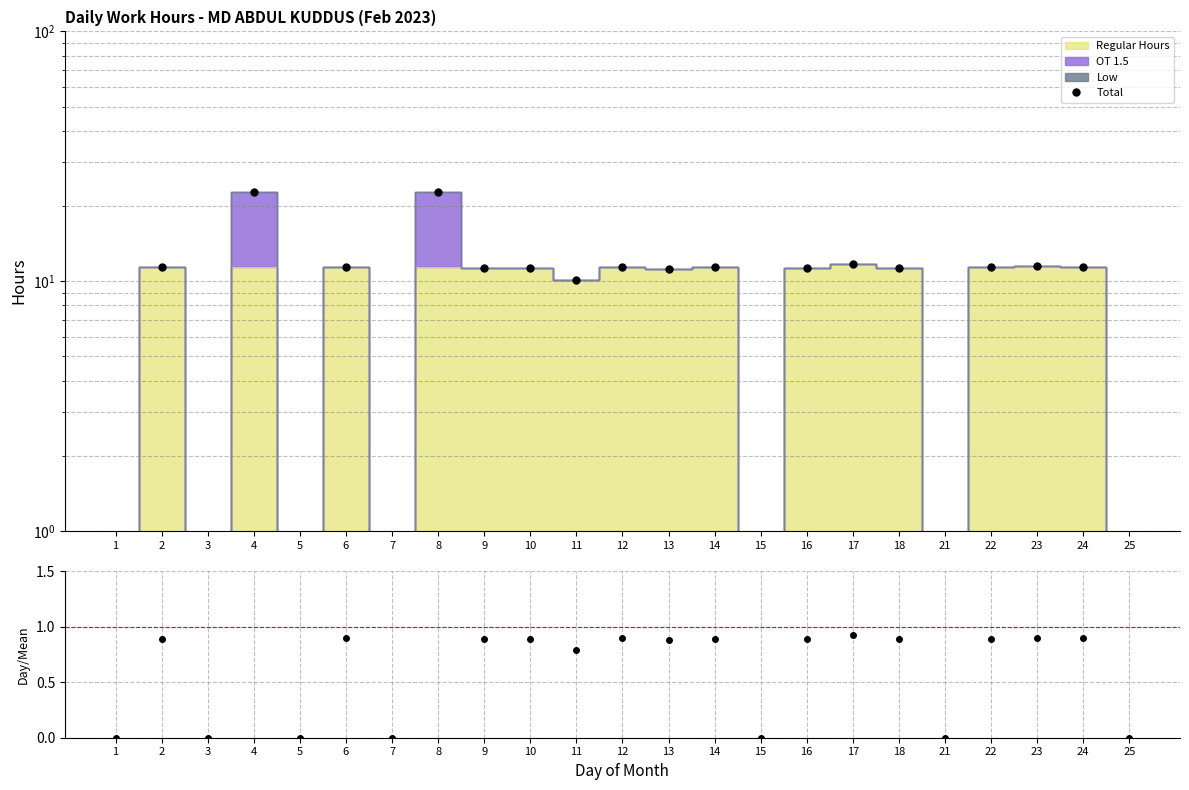

At which label is Hours/Mean closest to 0?

1